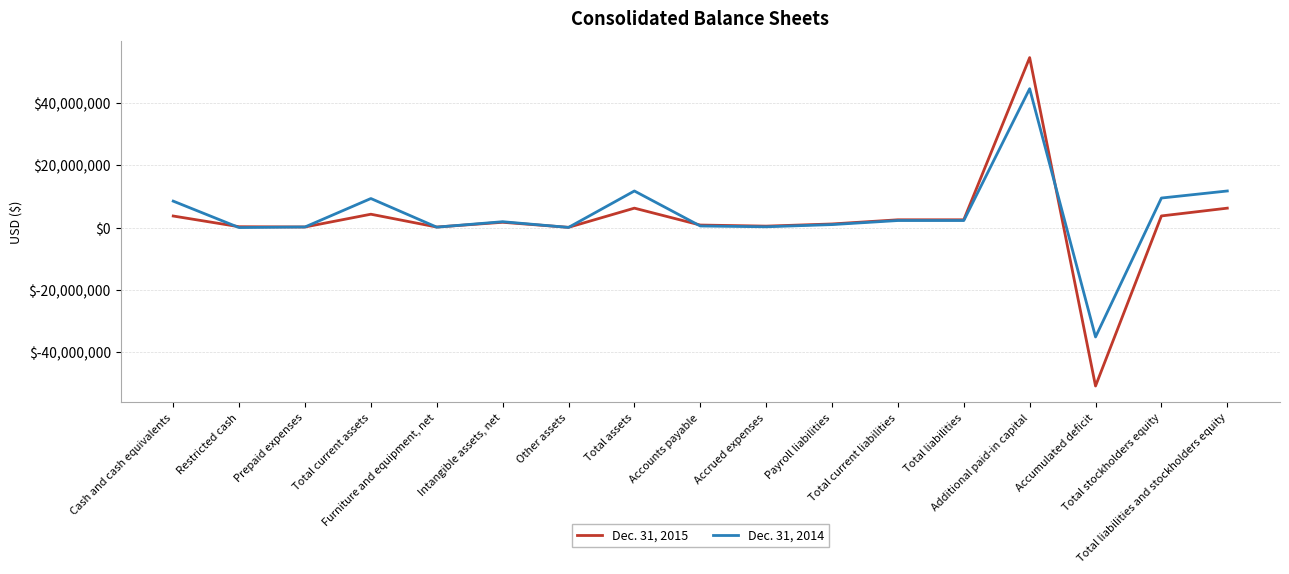

What is the maximum value shown in the chart?

54643940